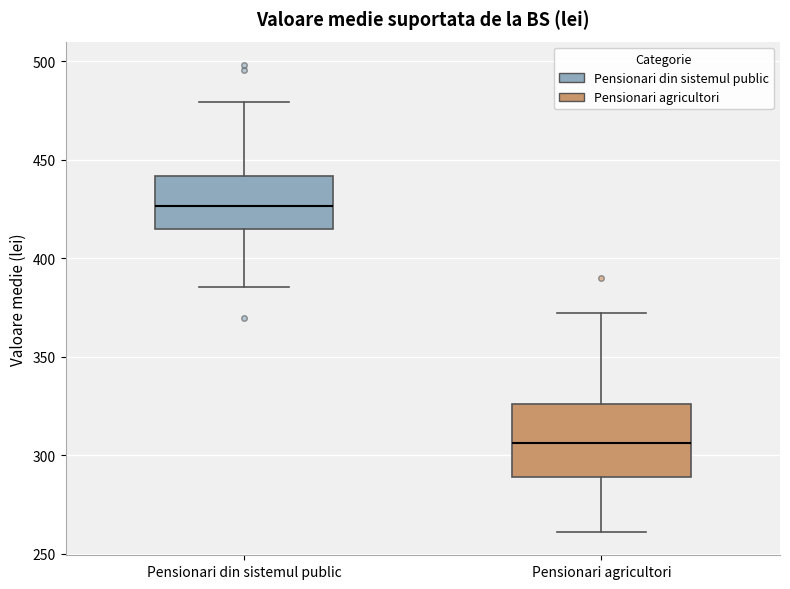

Where is the lower edge of the box for Pensionari agricultori on the y-axis? The values are not printed on the chart, so give them approximately, as read against the axis.

290